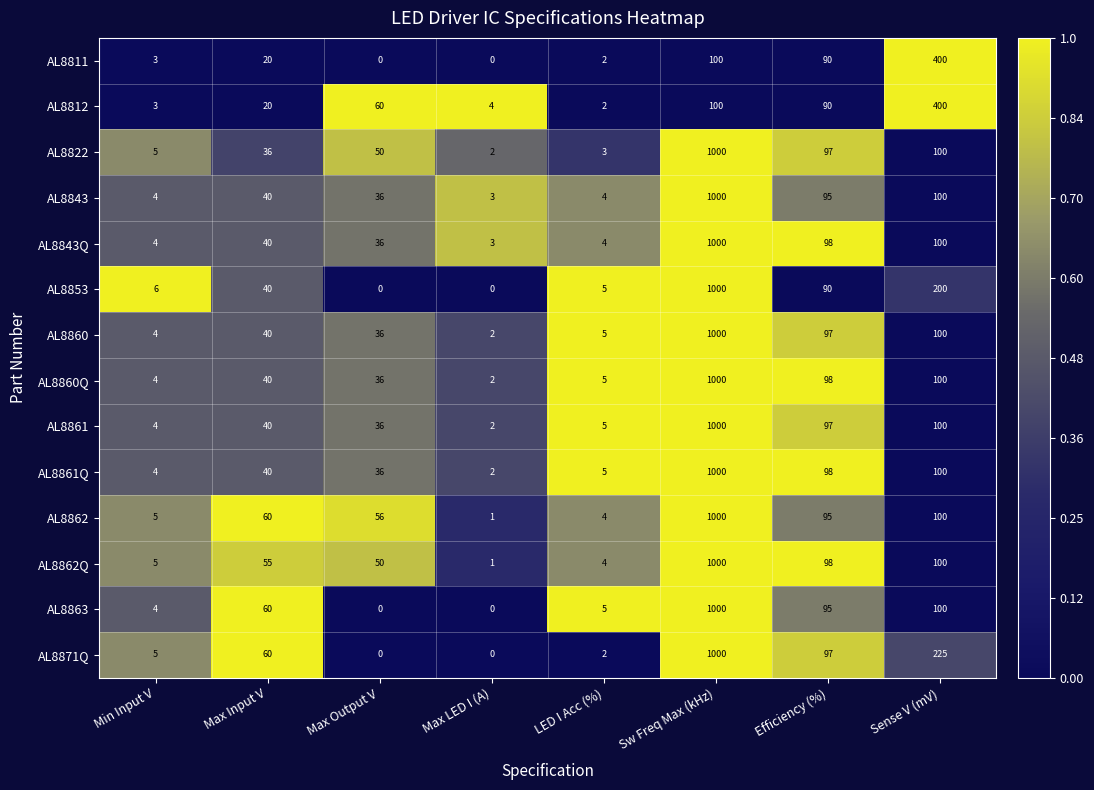

The AL8860 series shows 40 at Max Input V. True or false?

True